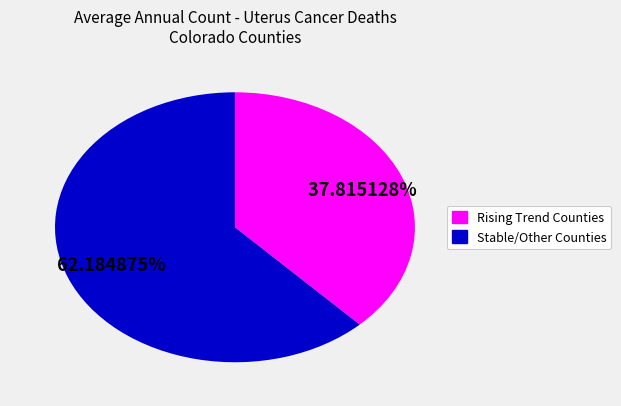

Does any single category account for the majority?

Yes